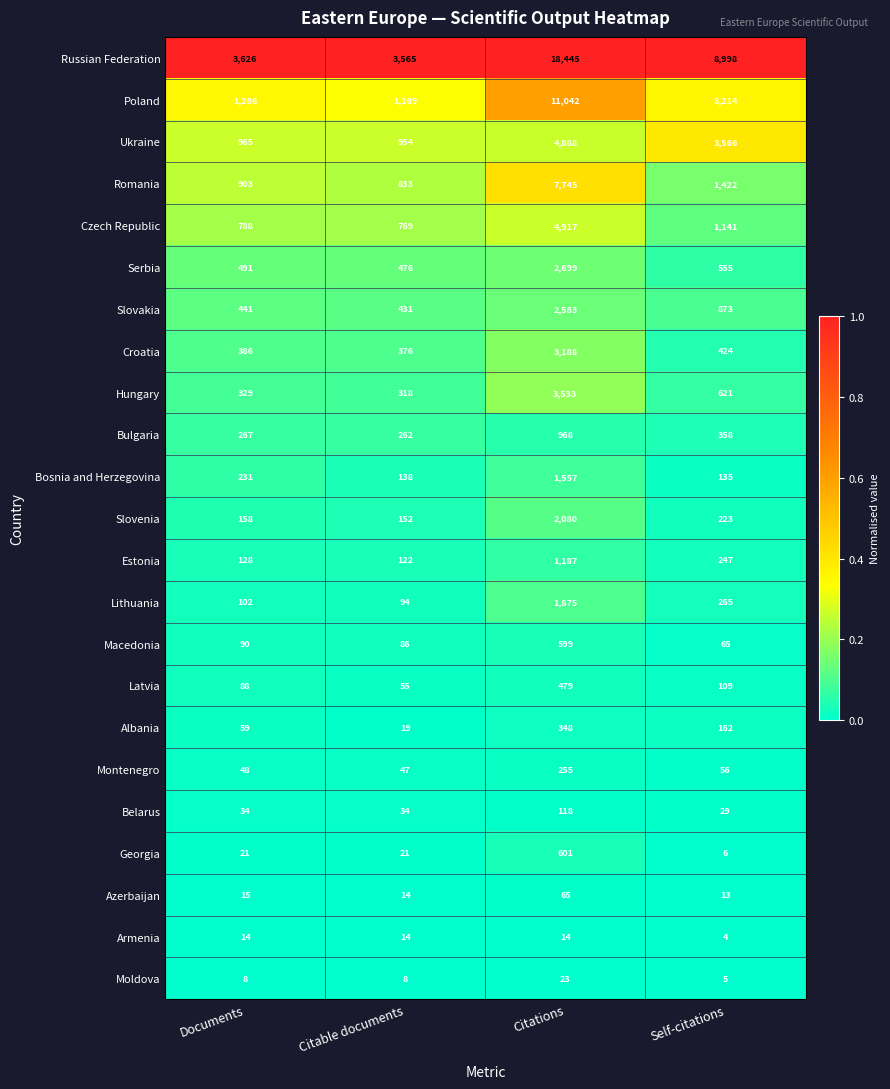

What is the difference between the highest and lowest values at Self-citations?

8994